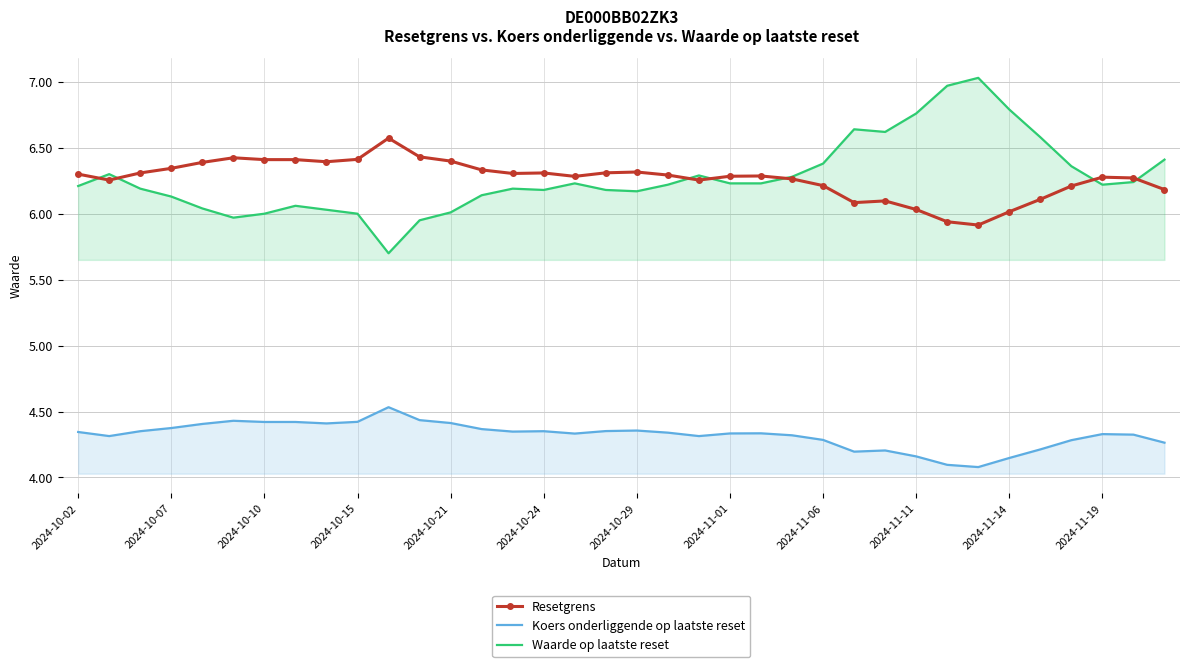

How many lines are shown in the chart?

3